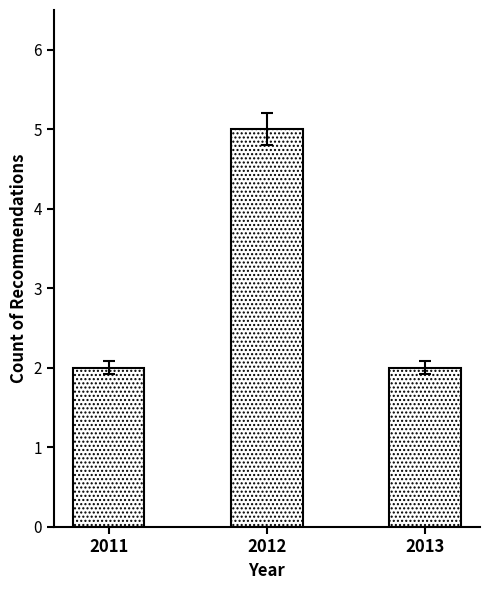

What value does the data have at 2012?

5